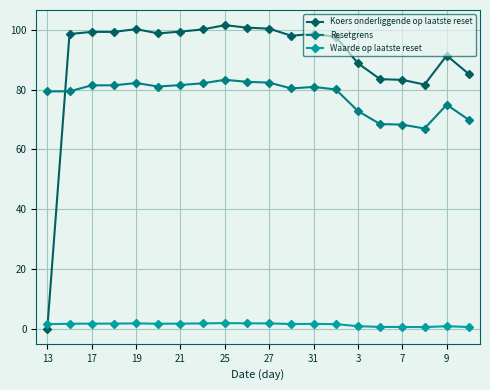

How many categories are shown in the chart?

20